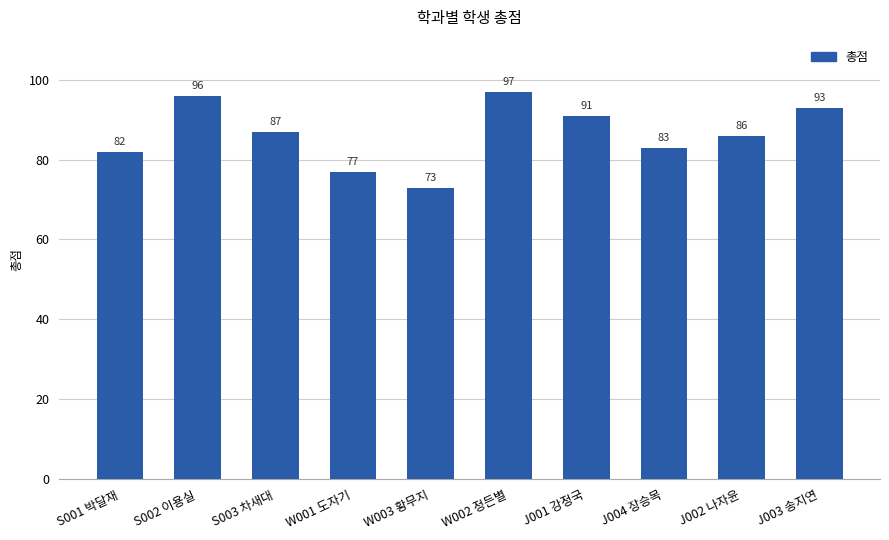

What is the change in value from W002 정든별 to J003 송지연?

-4